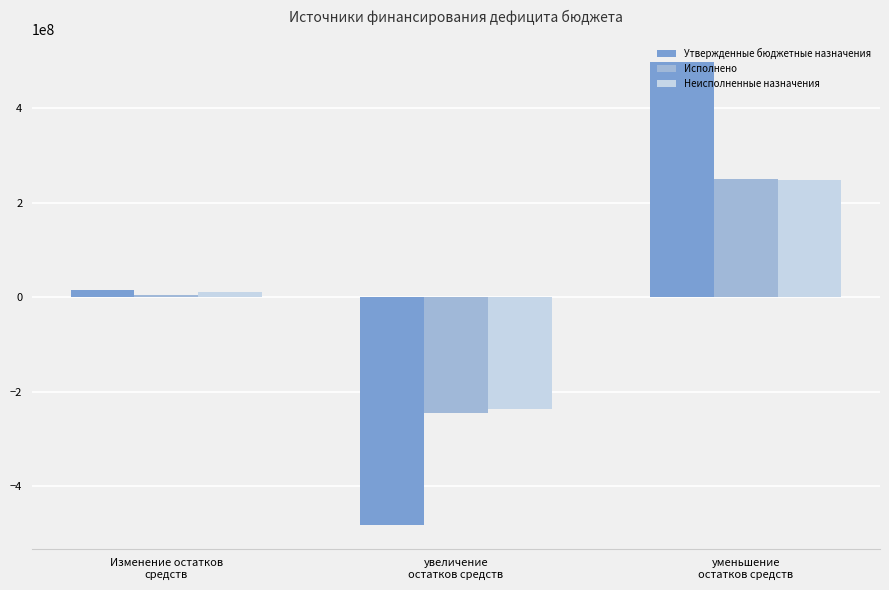

What value does the Утвержденные бюджетные назначения series have at Изменение остатков
средств?

14258469.4